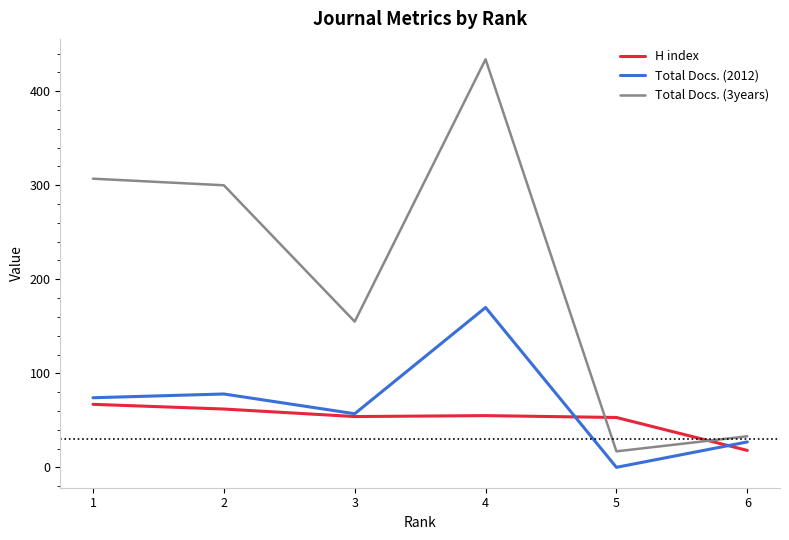

How many series are shown in this chart?

3